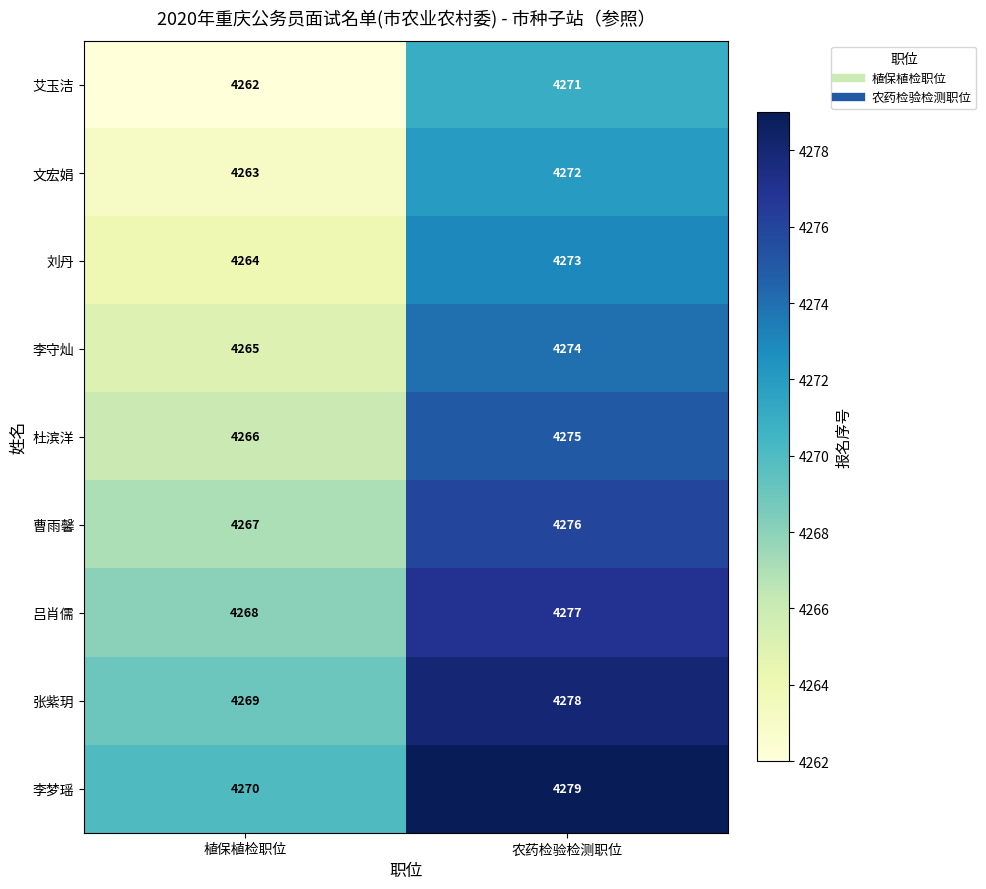

Reading left to right, extract all data points from this chart.

艾玉洁: 植保植检职位=4262	农药检验检测职位=4271
文宏娟: 植保植检职位=4263	农药检验检测职位=4272
刘丹: 植保植检职位=4264	农药检验检测职位=4273
李守灿: 植保植检职位=4265	农药检验检测职位=4274
杜滨洋: 植保植检职位=4266	农药检验检测职位=4275
曹雨馨: 植保植检职位=4267	农药检验检测职位=4276
吕肖儒: 植保植检职位=4268	农药检验检测职位=4277
张紫玥: 植保植检职位=4269	农药检验检测职位=4278
李梦瑶: 植保植检职位=4270	农药检验检测职位=4279